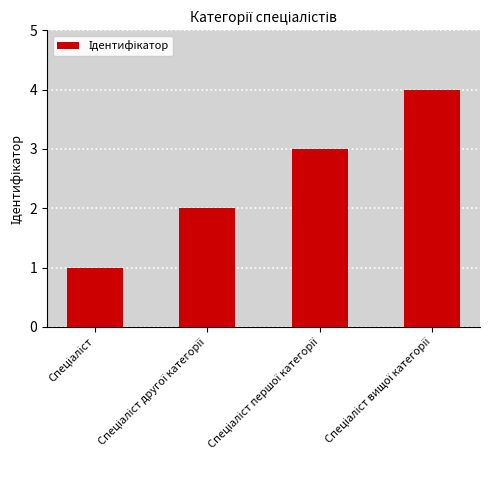

What is the difference between the second highest and second lowest values?

1